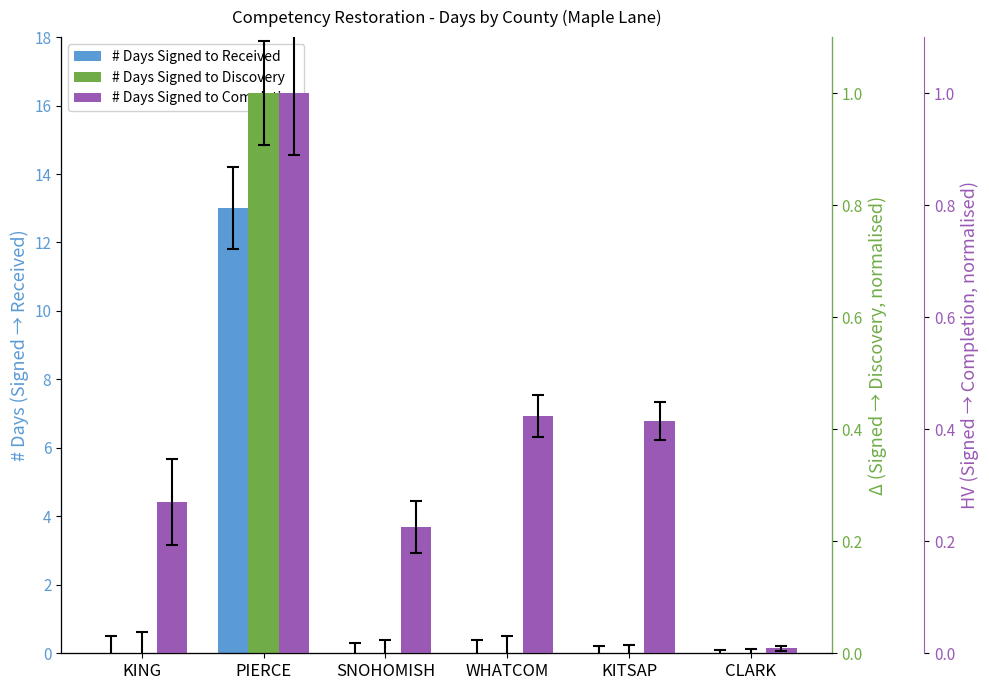

What are all the series names shown in the legend?

# Days Signed to Received, # Days Signed to Discovery, # Days Signed to Completion